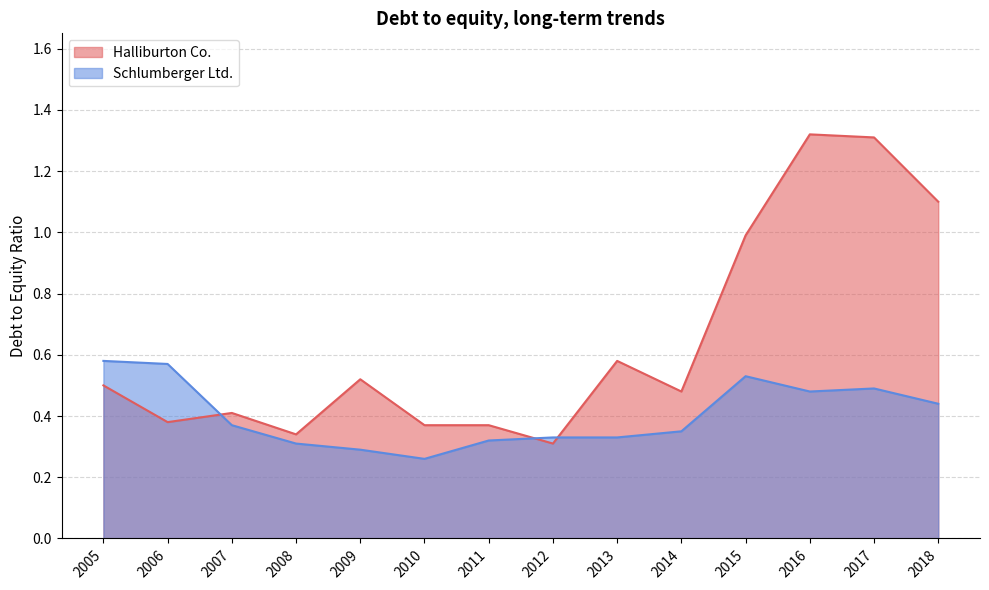

Rank the categories by Schlumberger Ltd. value from lowest to highest.

2010, 2009, 2008, 2011, 2013, 2012, 2014, 2007, 2018, 2016, 2017, 2015, 2006, 2005